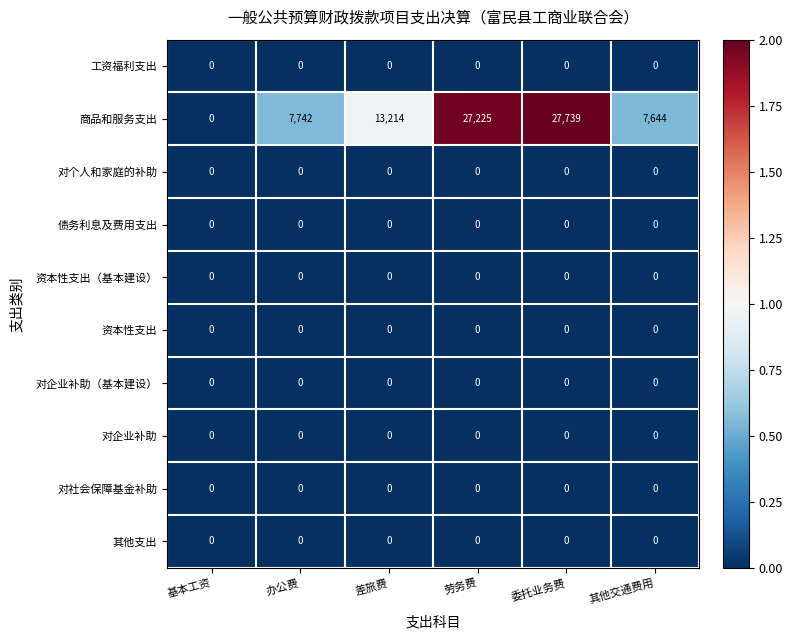

Which label corresponds to the largest value in the chart?

委托业务费